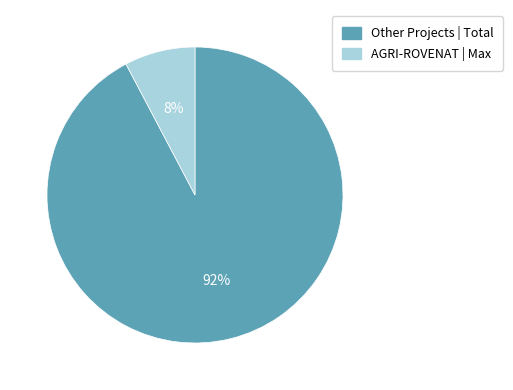

Does any single category account for the majority?

Yes